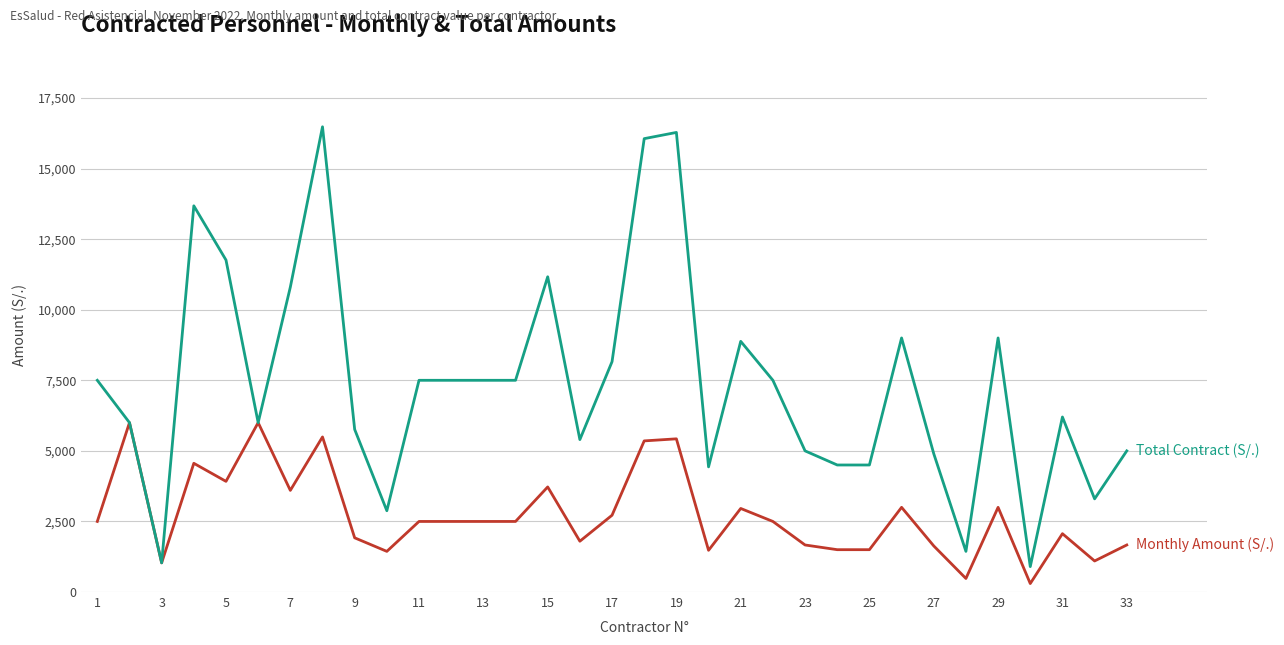

What is the greatest value displayed?

16480.0